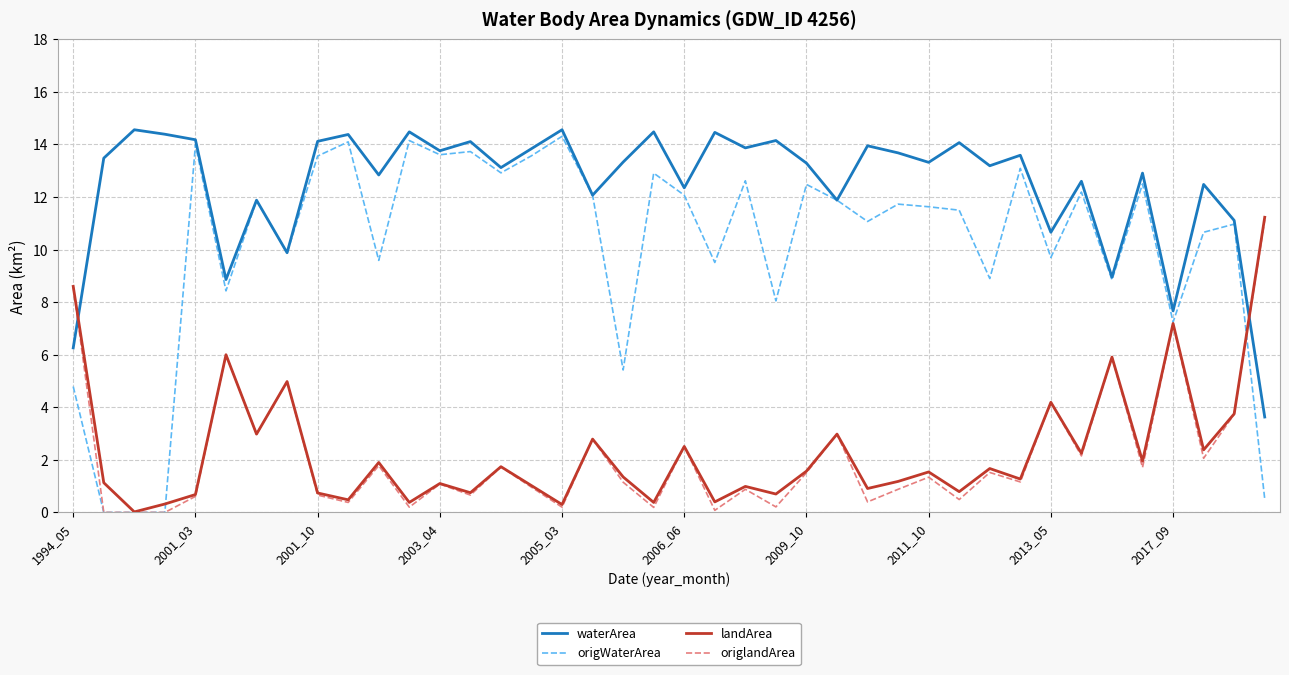

Which series has the widest spread of values?

origWaterArea